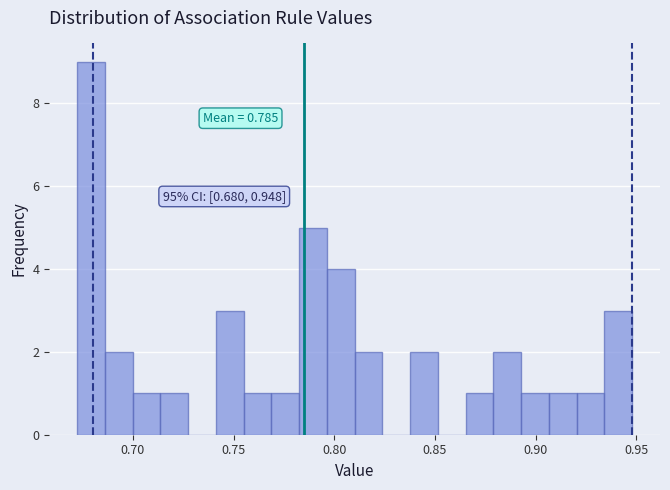

Around what value on the x-axis is the tallest bar? Give the approximate position of its centre, as read against the axis.

0.680